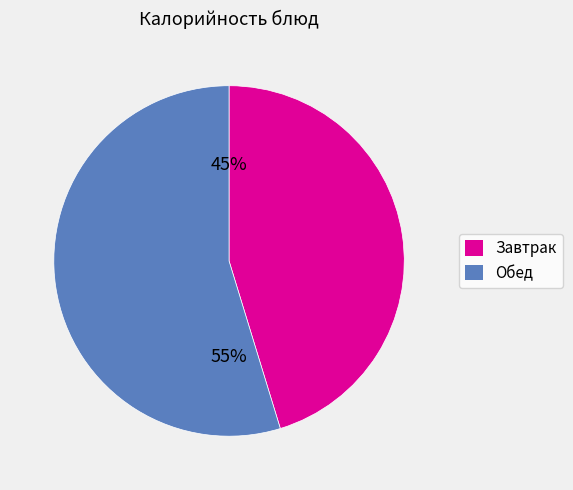

Does any single category account for the majority?

Yes